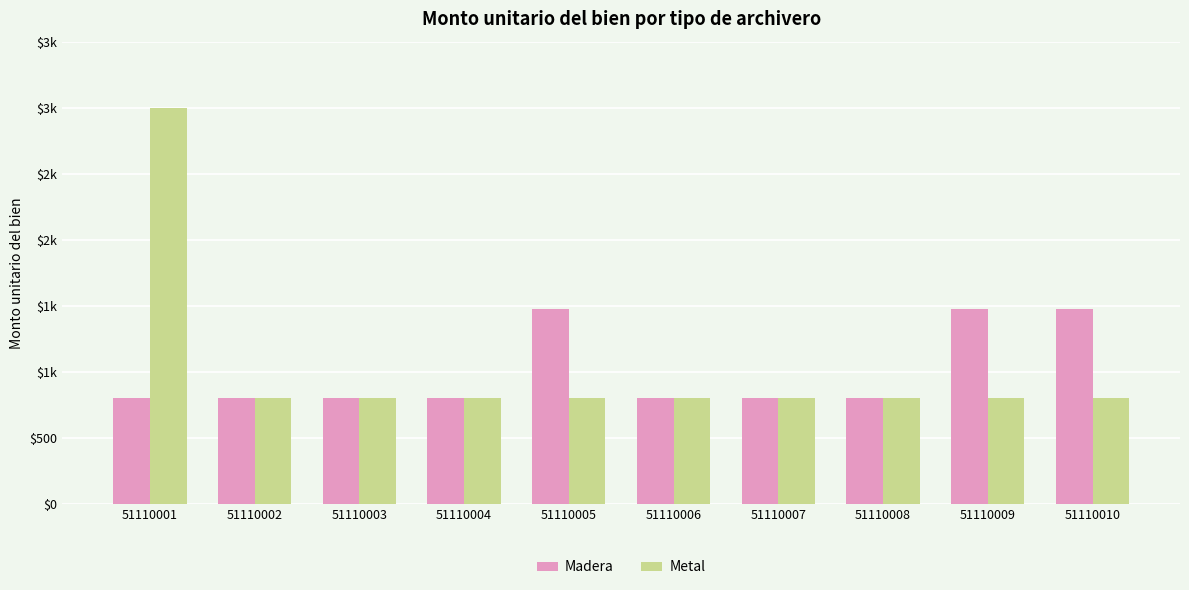

Does the chart contain stacked bars?

No